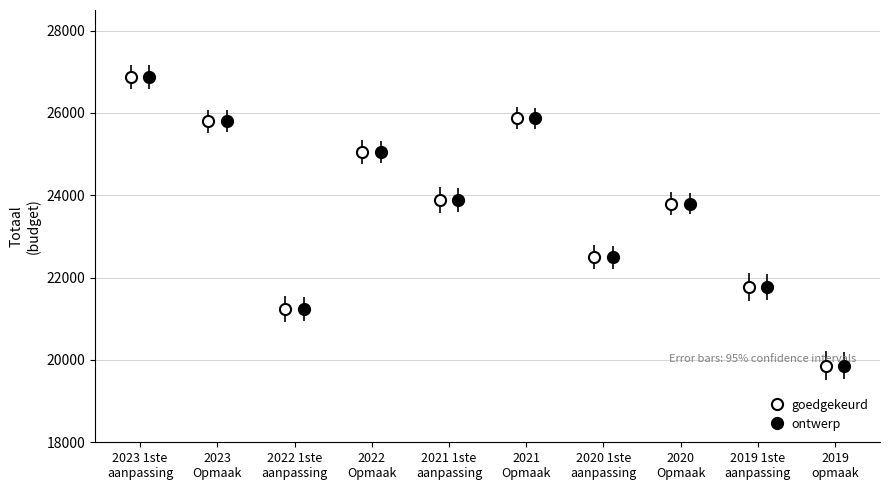

The goedgekeurd series shows 25803 at 2023
Opmaak. True or false?

True